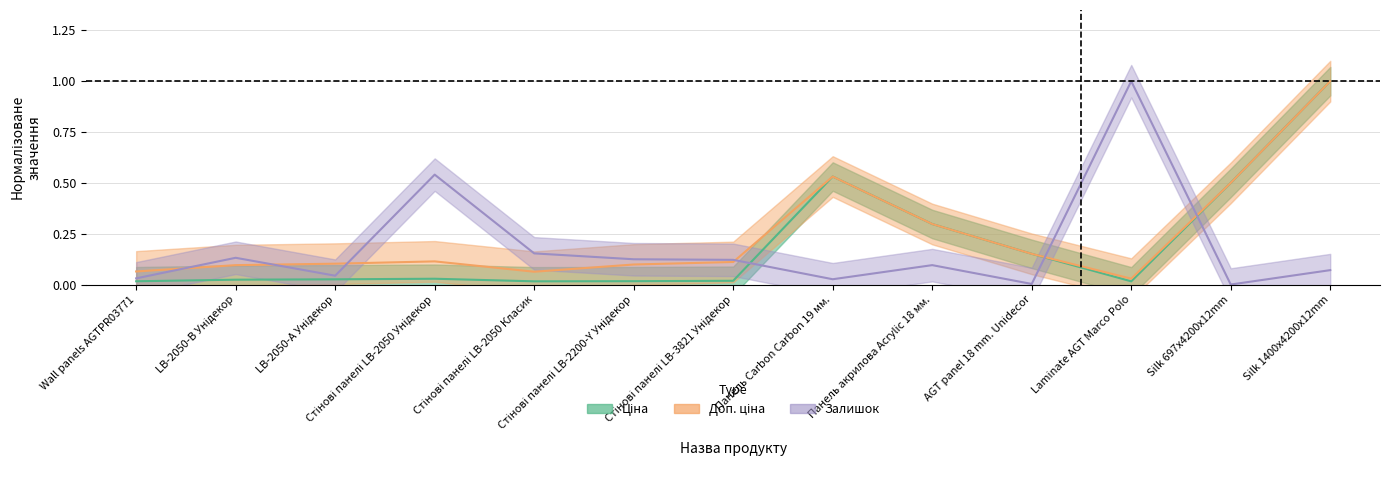

Between Wall panels AGTPR03771 and AGT panel 18 mm. Unidecor, which series saw the biggest shift?

Ціна